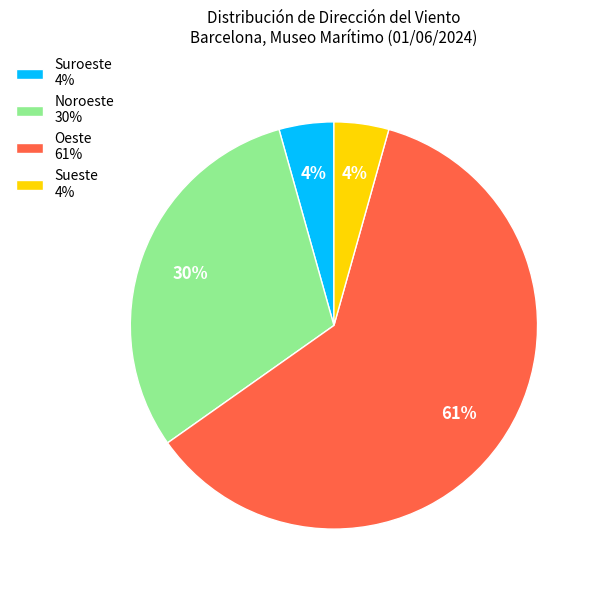

To the nearest percent, what percentage of the pie is Suroeste 4%?

4%